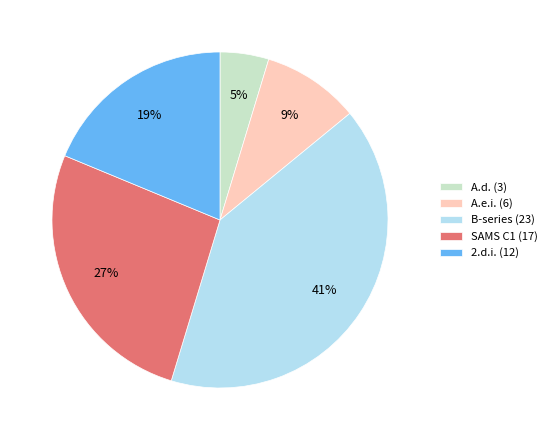

Does A.e.i. (6) represent more than half of the total?

No